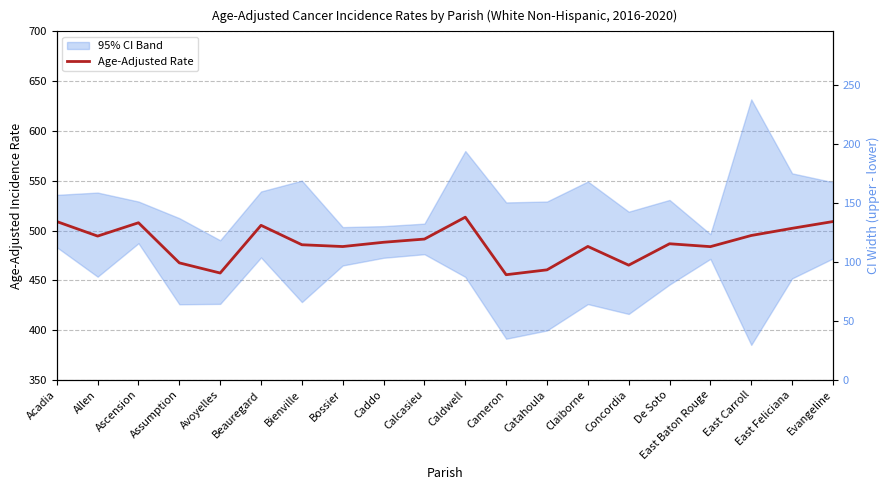

Between Evangeline and East Feliciana, which is larger?

Evangeline